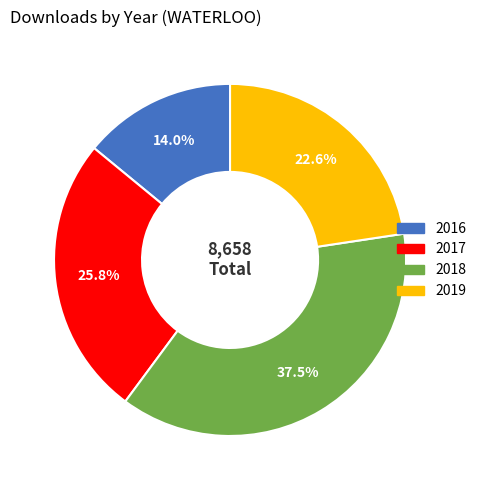

Does any single category account for the majority?

No